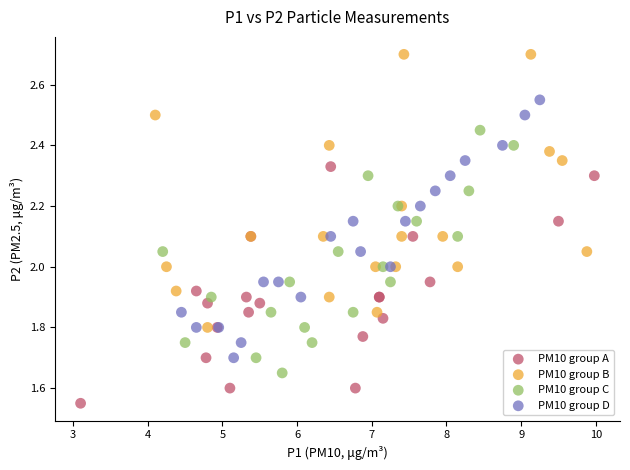

Which series reaches the minimum Y coordinate?

PM10 group A